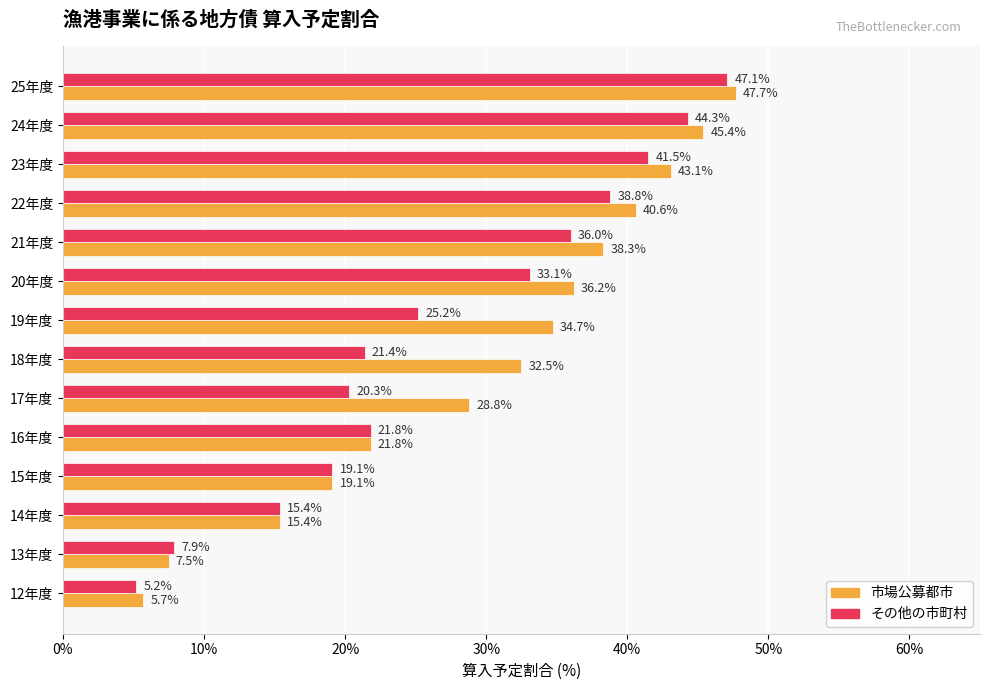

Is it true that 市場公募都市 equals 56.3 at 20年度?

False